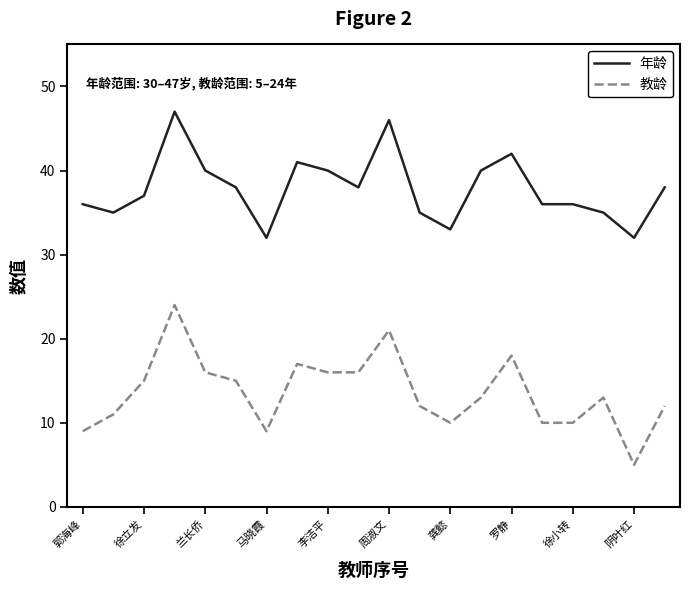

Which series has the largest total across all categories?

年龄